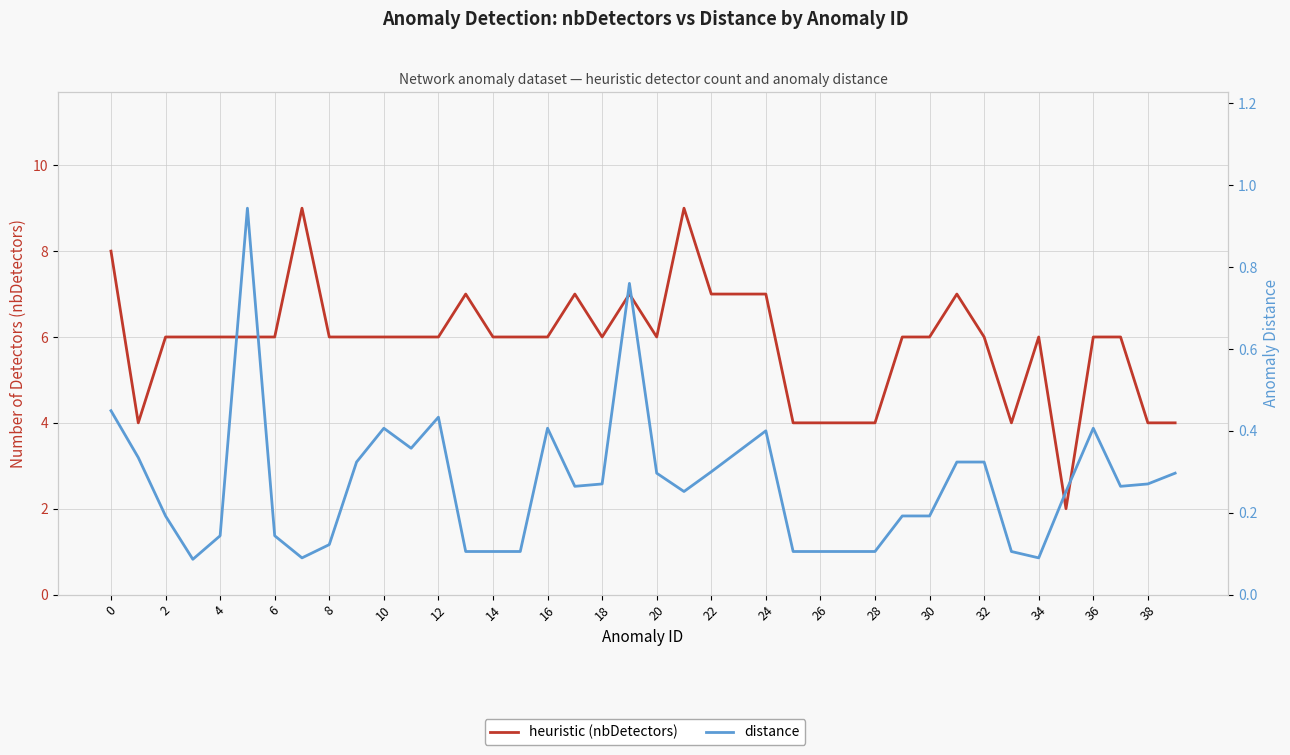

What is the greatest value displayed?

9.0